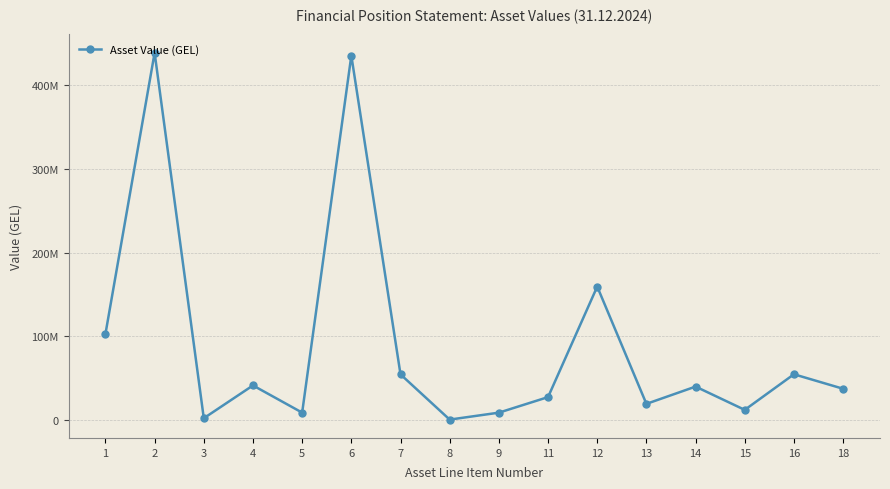

Does the chart have visible grid lines?

Yes